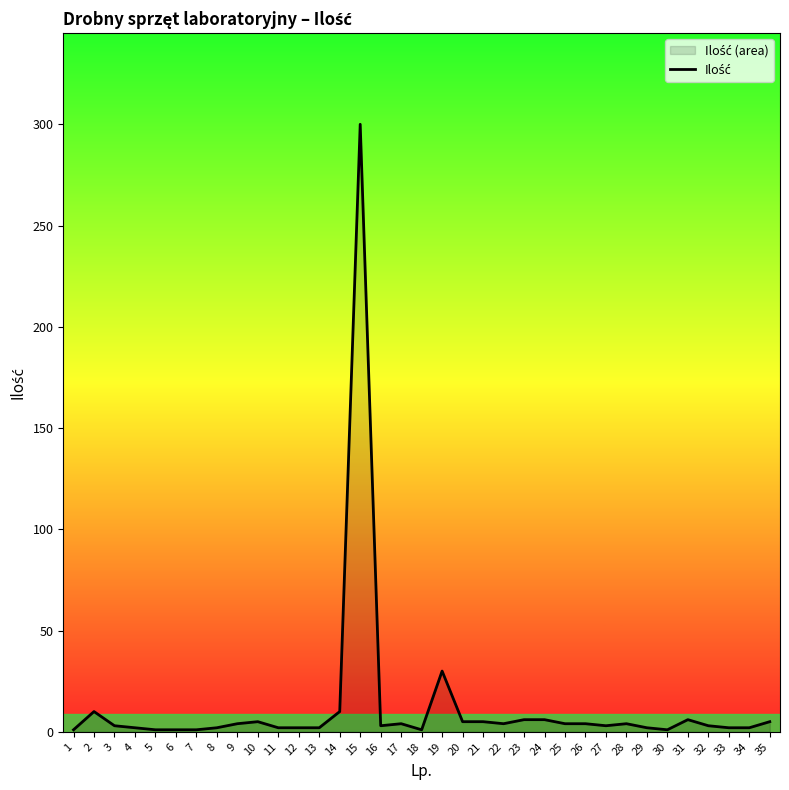

Rank the categories by value from highest to lowest.

15, 19, 2, 14, 23, 24, 31, 10, 20, 21, 35, 9, 17, 22, 25, 26, 28, 3, 16, 27, 32, 4, 8, 11, 12, 13, 29, 33, 34, 1, 5, 6, 7, 18, 30